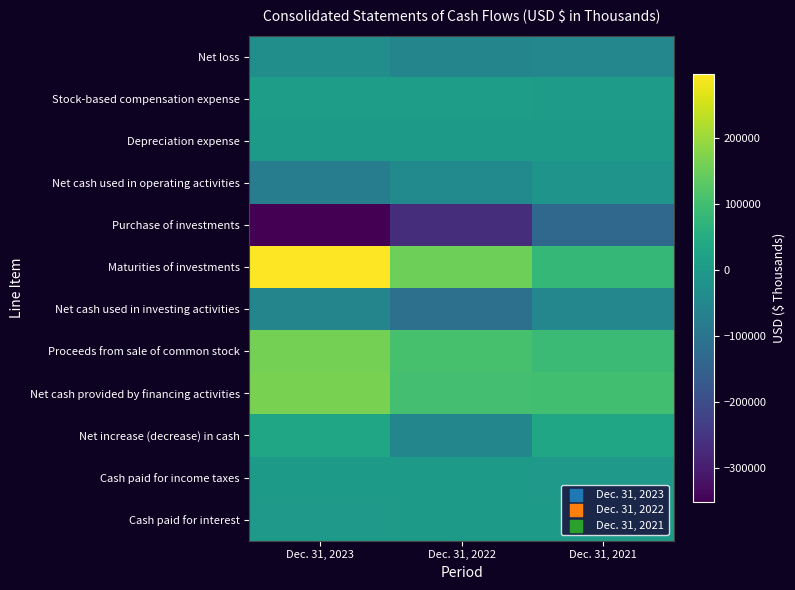

How many series are shown in this chart?

12